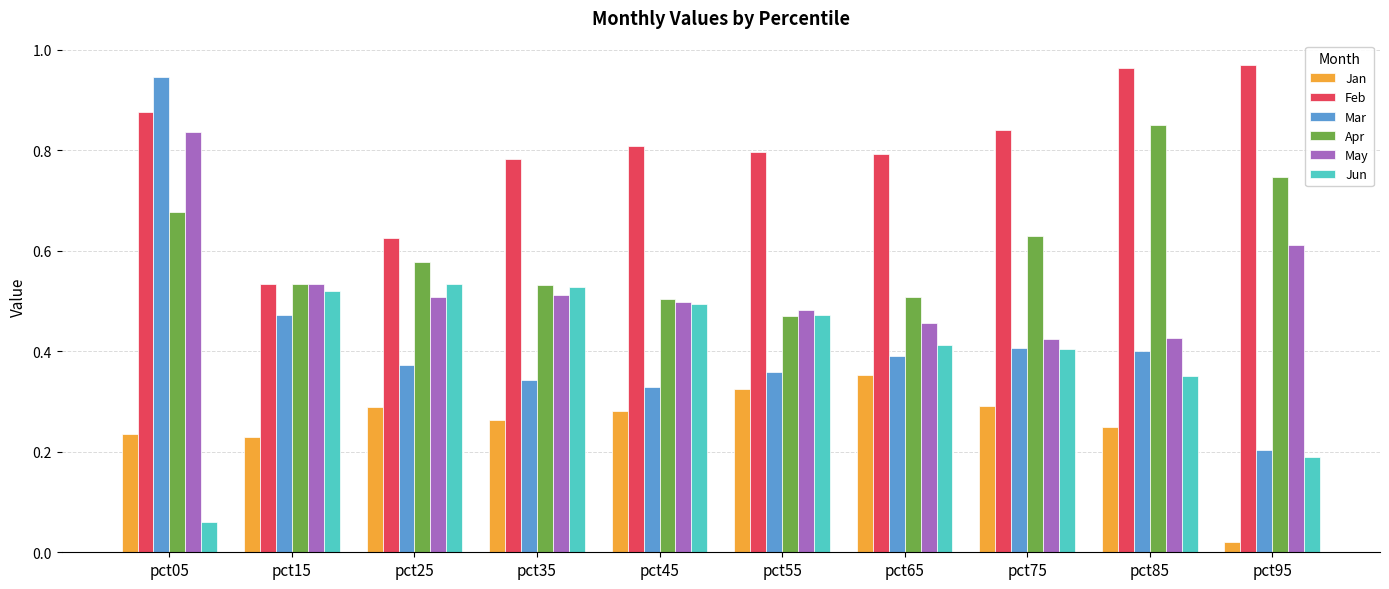

How many bars are there in total?

60